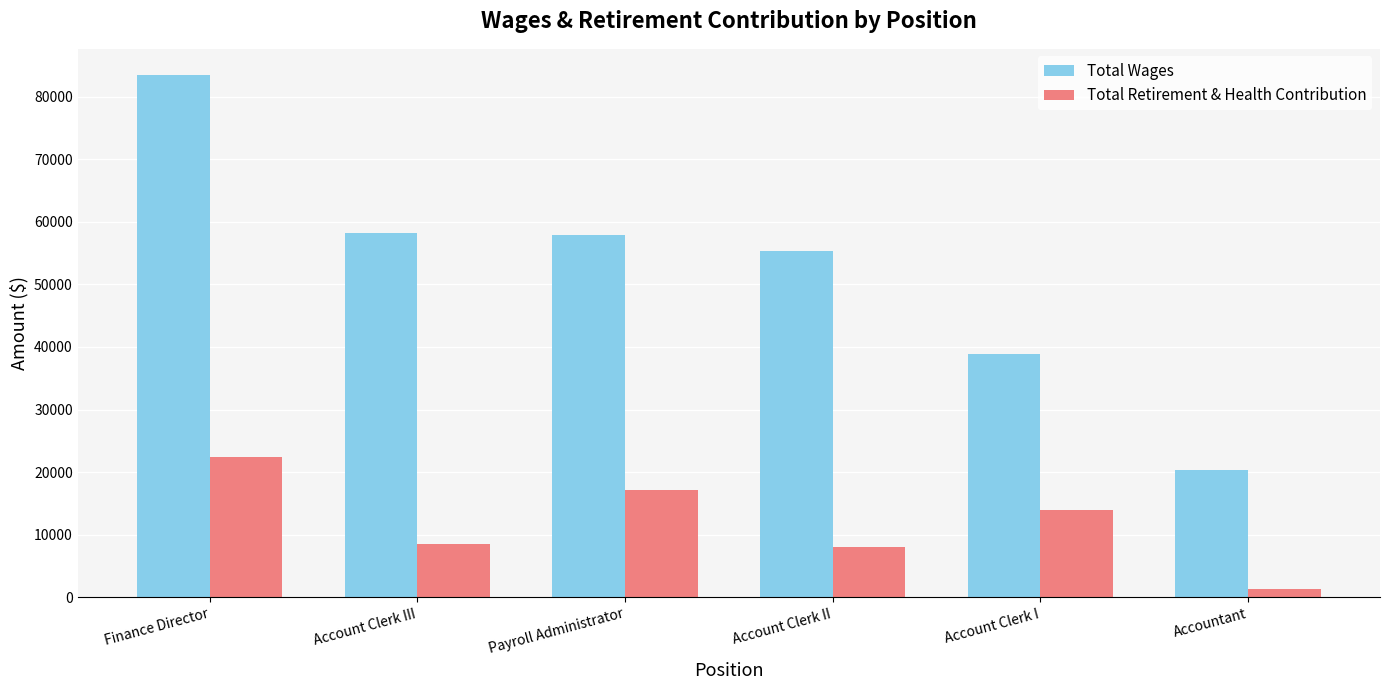

What is the difference between the highest and lowest values at Account Clerk I?

24995